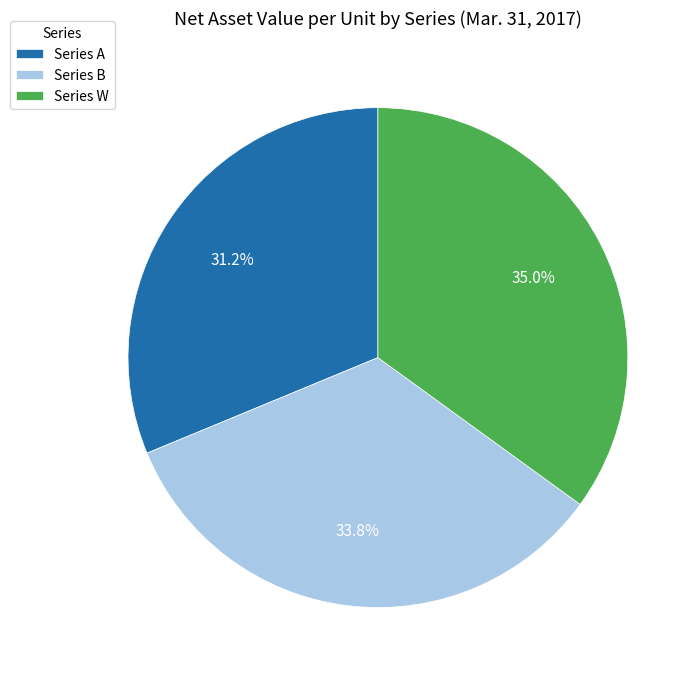

Does any single category account for the majority?

No